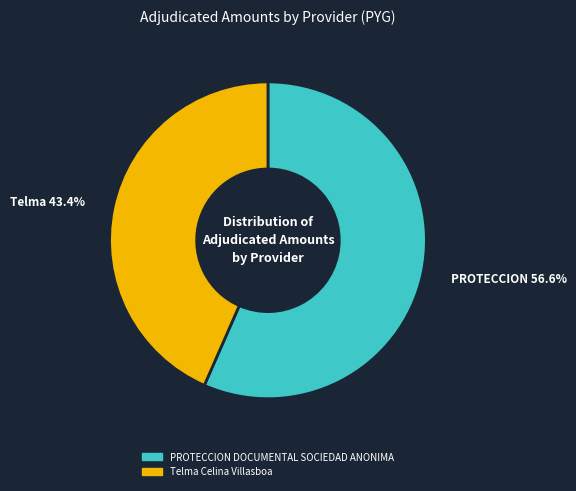

What is the majority slice?

PROTECCION DOCUMENTAL SOCIEDAD ANONIMA